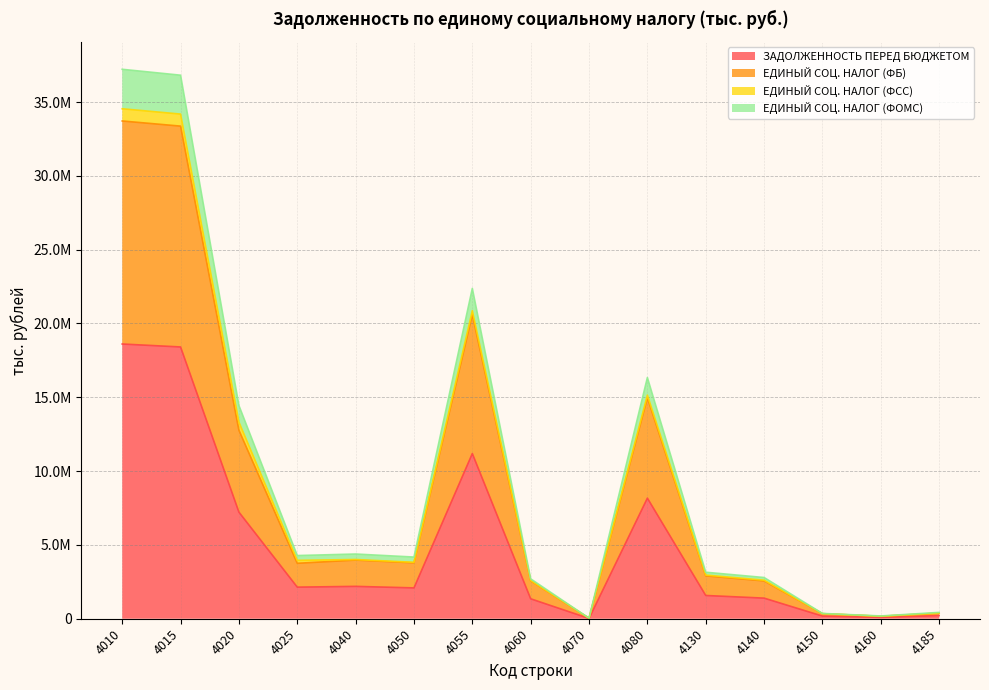

Is it true that ЗАДОЛЖЕННОСТЬ ПЕРЕД БЮДЖЕТОМ equals 106939 at 4185?

False